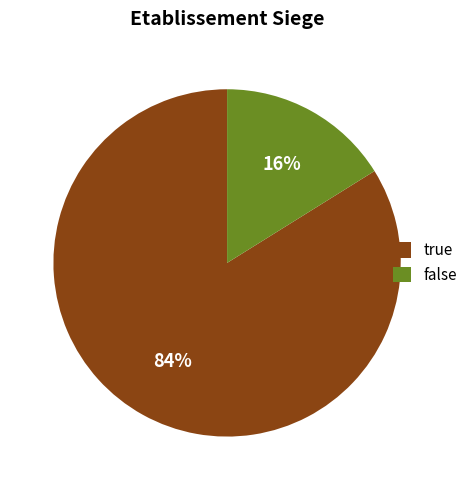

The false slice represents 30% of the pie. True or false?

False